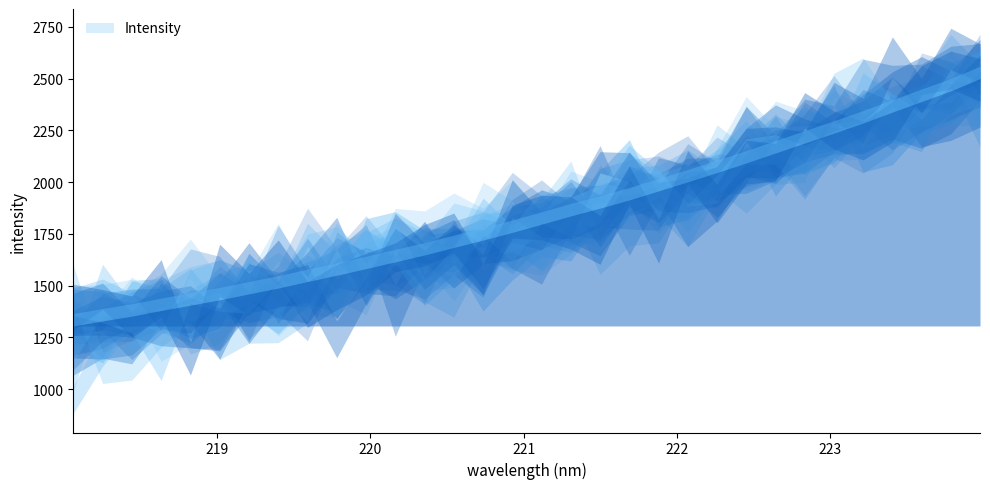

Rank the categories by value from highest to lowest.

223.9802, 223.7895, 223.5987, 223.408, 223.2172, 223.0264, 222.8355, 222.6447, 222.4538, 222.263, 222.0721, 221.8812, 221.6902, 221.4993, 221.3083, 221.1174, 220.9264, 220.7354, 220.5444, 220.3533, 220.1623, 219.9712, 219.7801, 219.589, 219.3979, 219.2067, 219.0156, 218.8244, 218.6332, 218.442, 218.2508, 218.0596